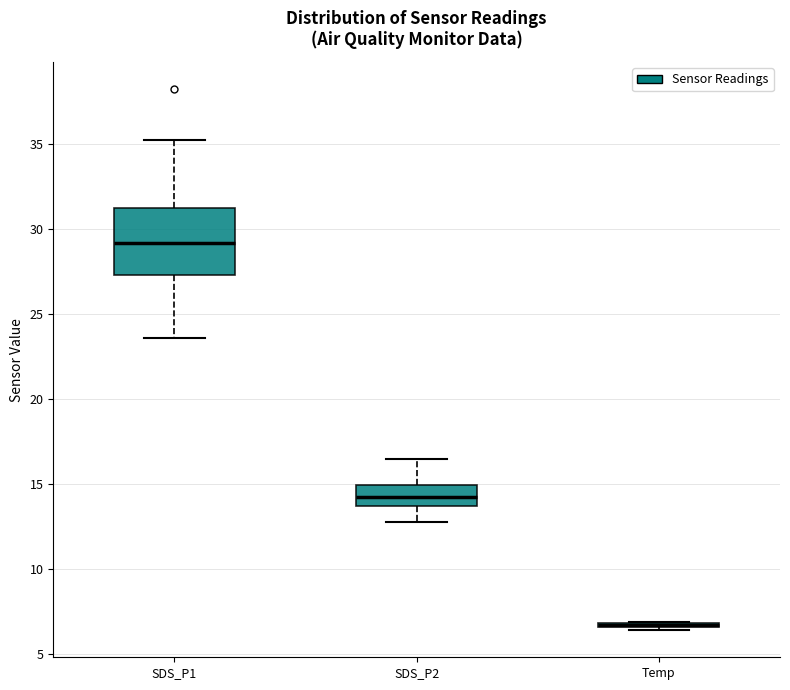

Comparing the boxes themselves (not the whiskers), which one is the tallest?

SDS_P1